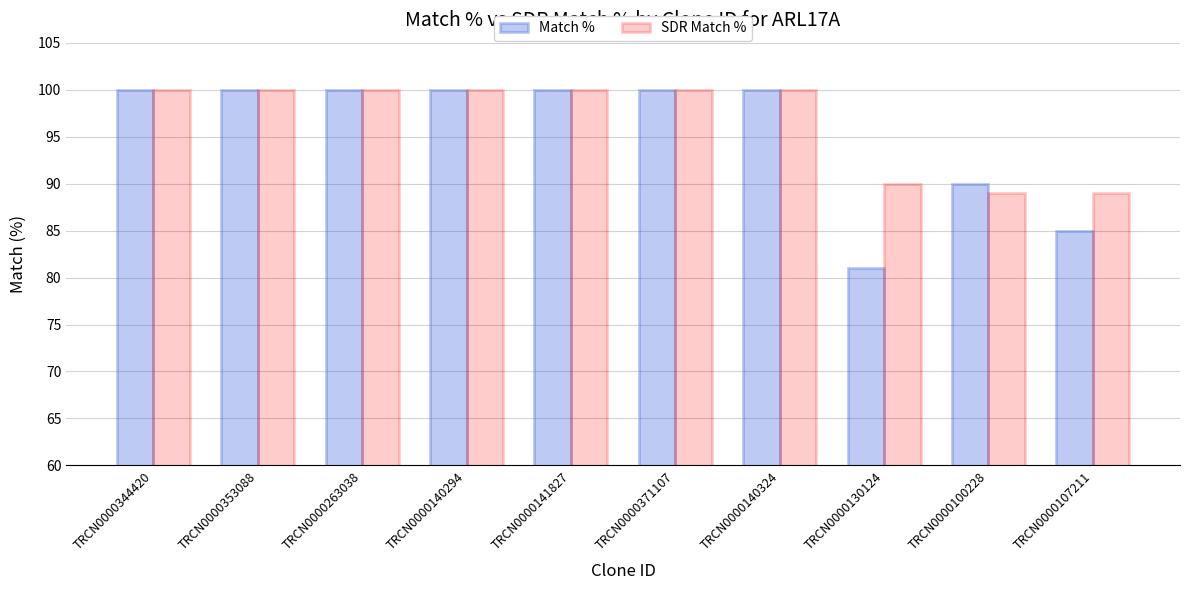

What is the sum of all SDR Match % values?

968